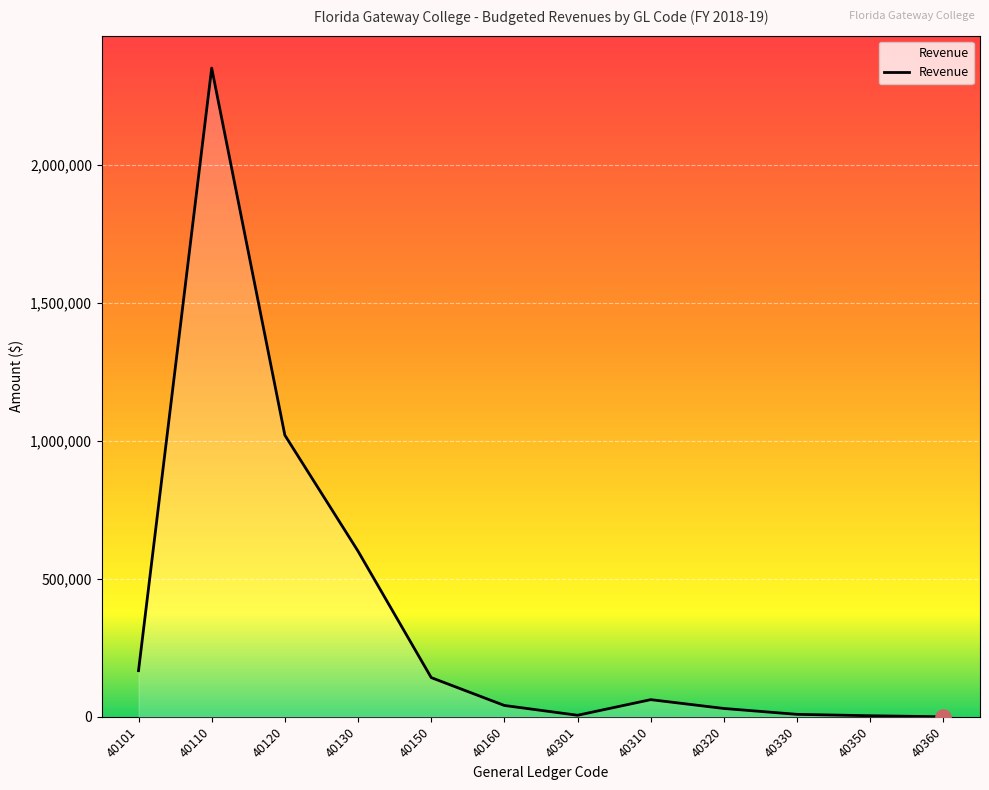

What is the change in value from 40101 to 40110?

+2183078